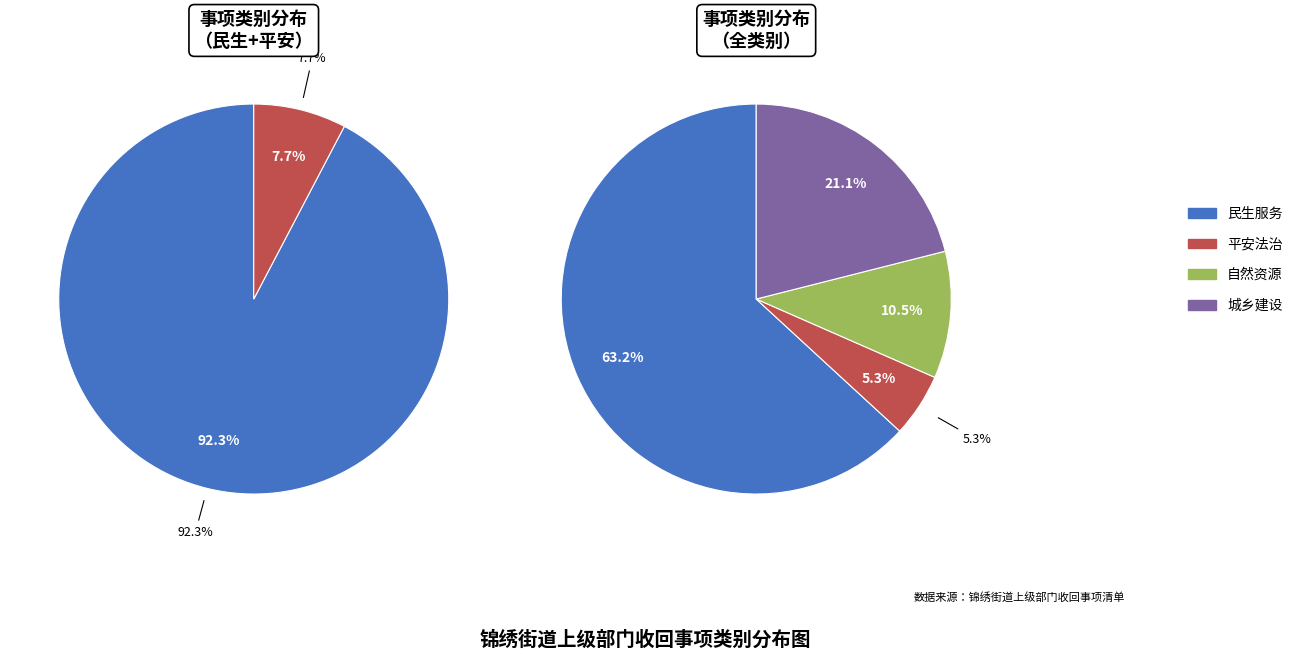

How much of the chart is everything except 自然资源?

89.5%